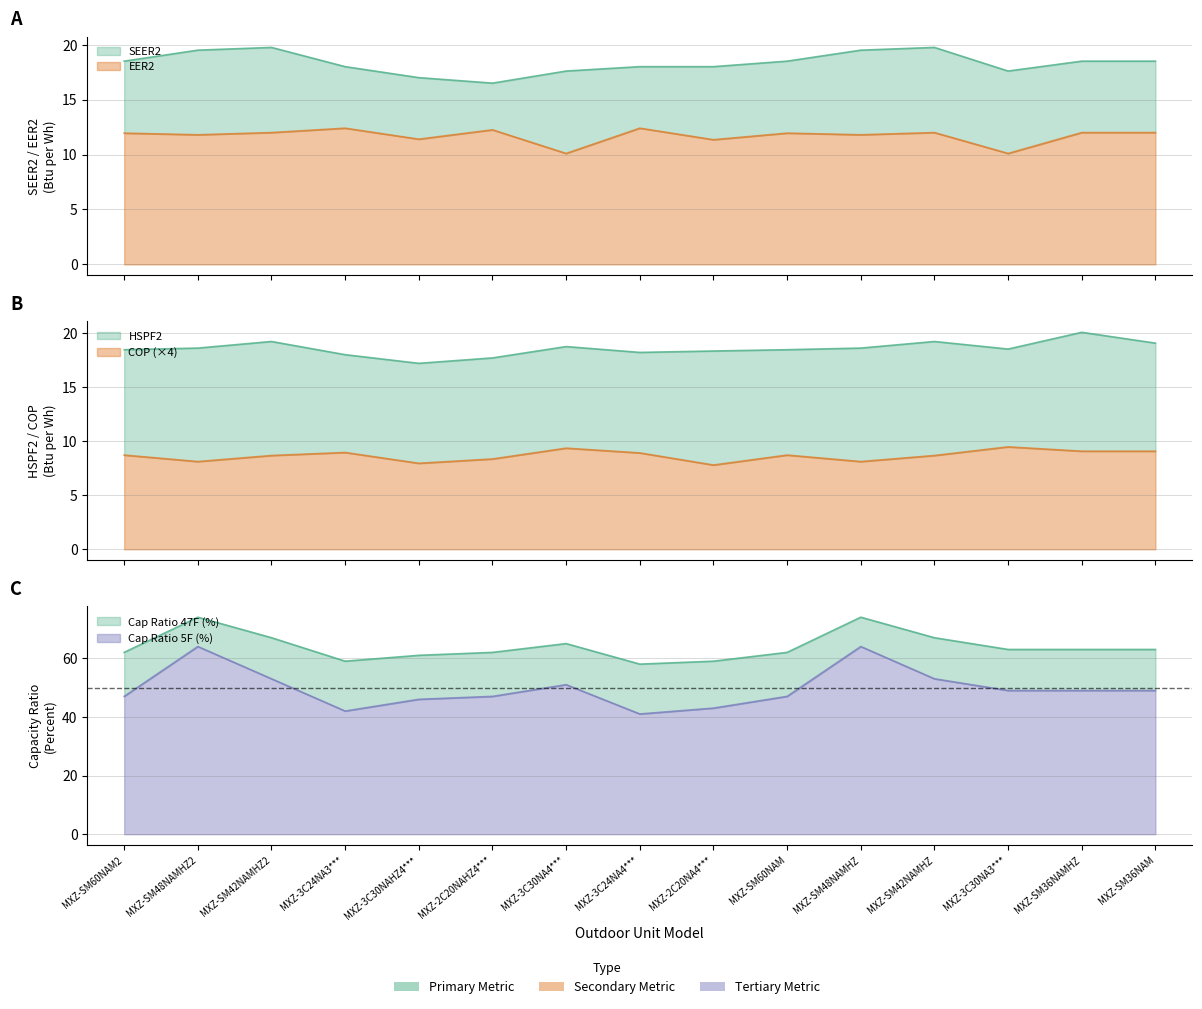

What is the label of the 11th point from the right?

MXZ-3C30NAHZ4***